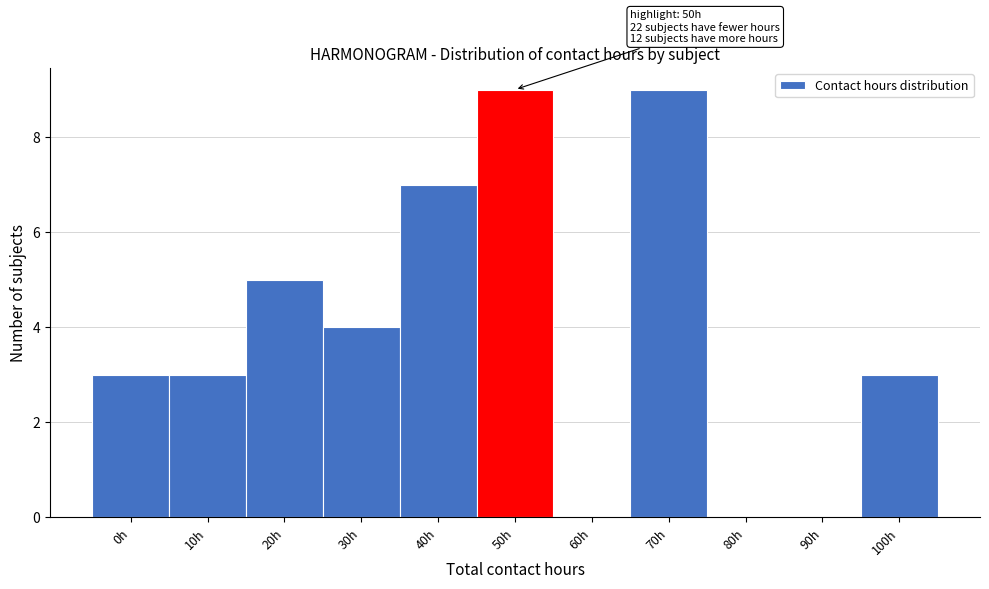

Reading left to right, transcribe all the data shown in this chart.

0h=3	10h=3	20h=5	30h=4	40h=7	50h=9	60h=0	70h=9	80h=0	90h=0	100h=3